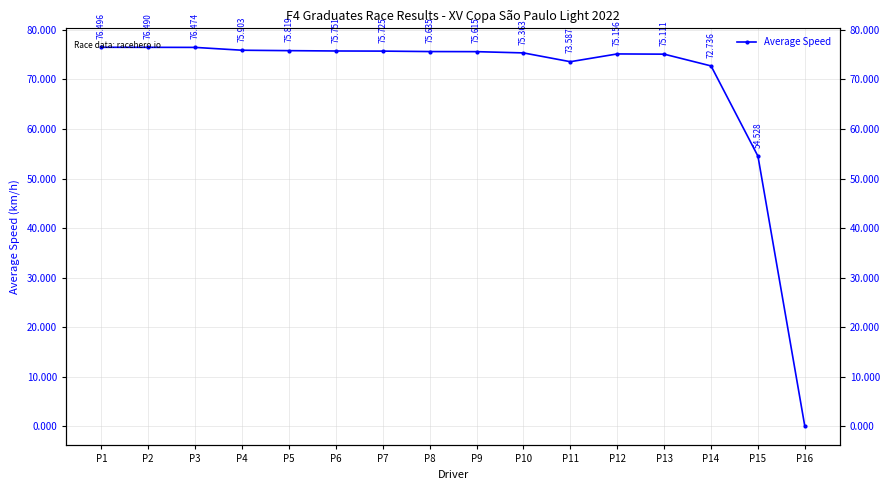

What is the difference between the values at P8 and P12?

0.5